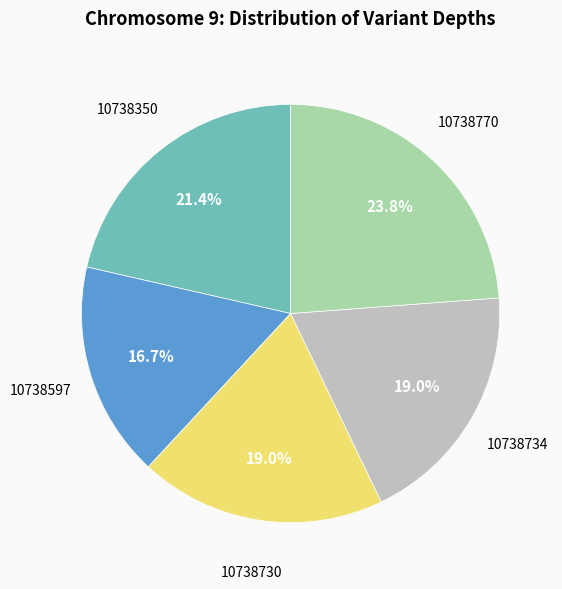

How much of the chart is everything except 10738350?

78.6%